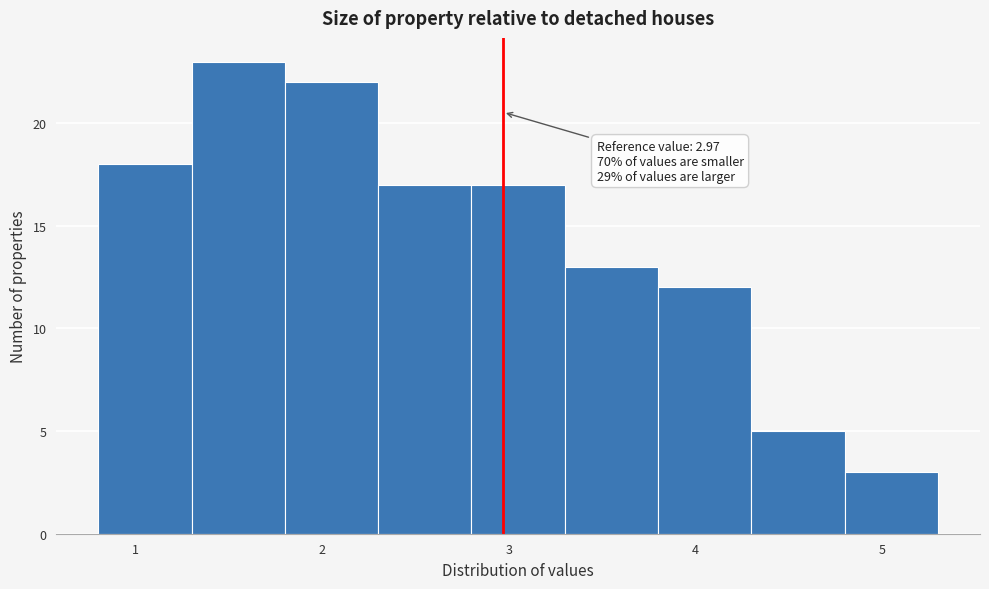

Which range on the x-axis has the tallest bar?

1.3 to 1.8